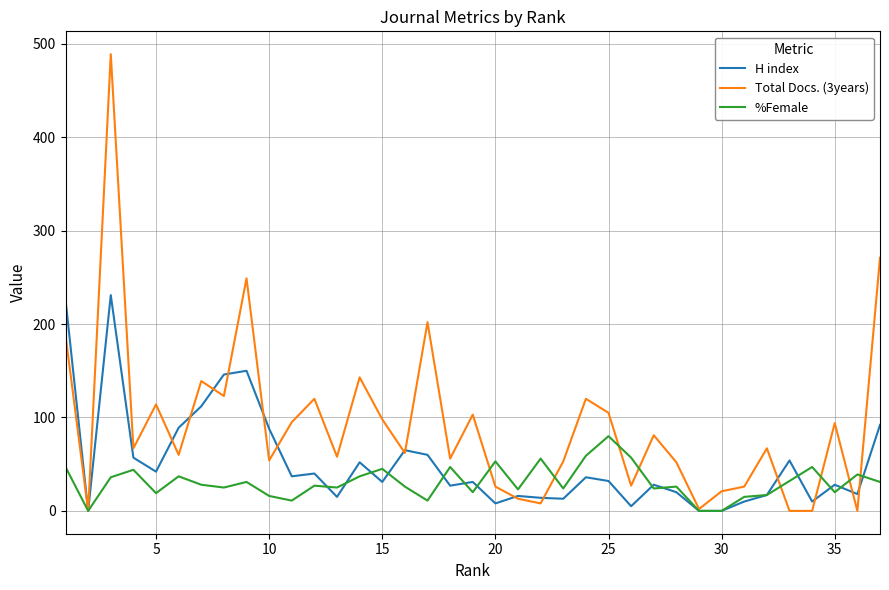

What is the highest value of the %Female series?

80